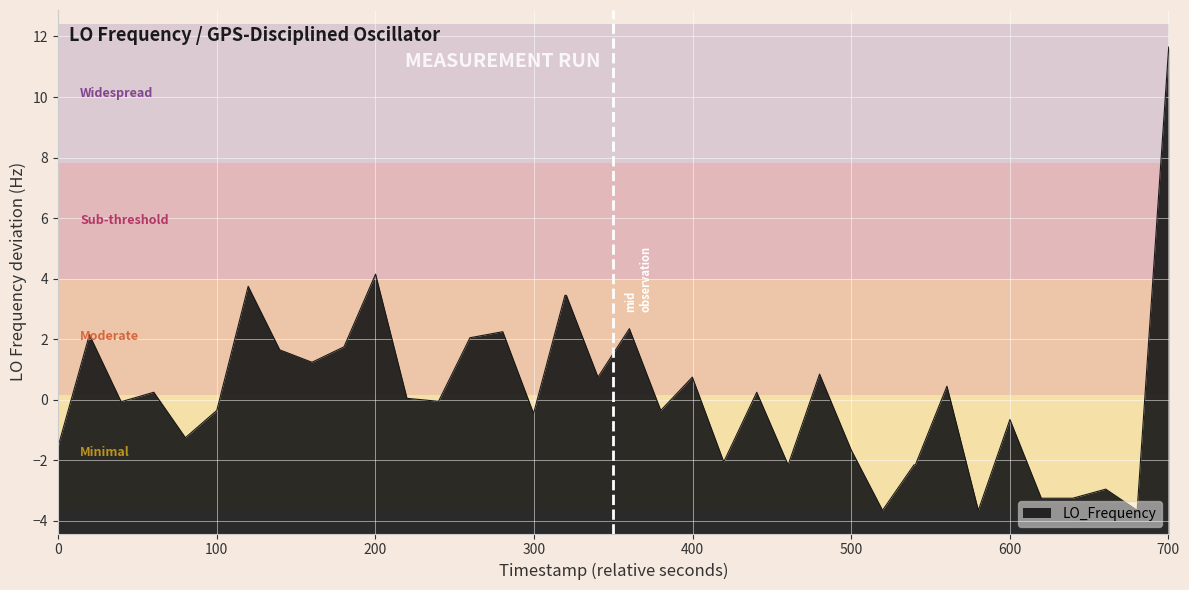

How many lines are shown in the chart?

1